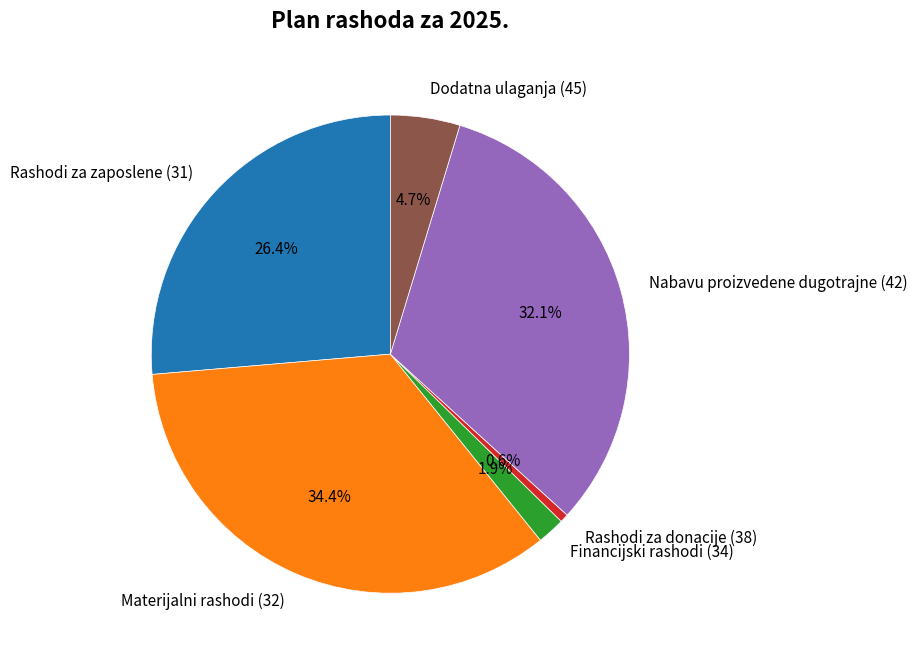

To the nearest percent, what percentage of the pie is Rashodi za donacije (38)?

1%